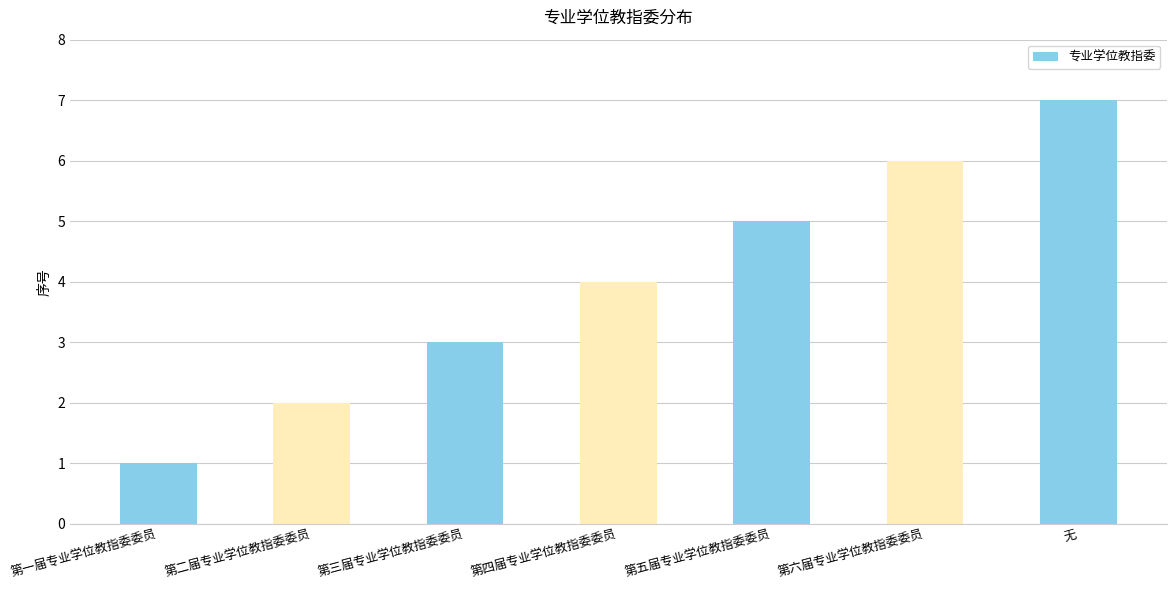

The value at 第一届专业学位教指委委员 is 0. True or false?

False